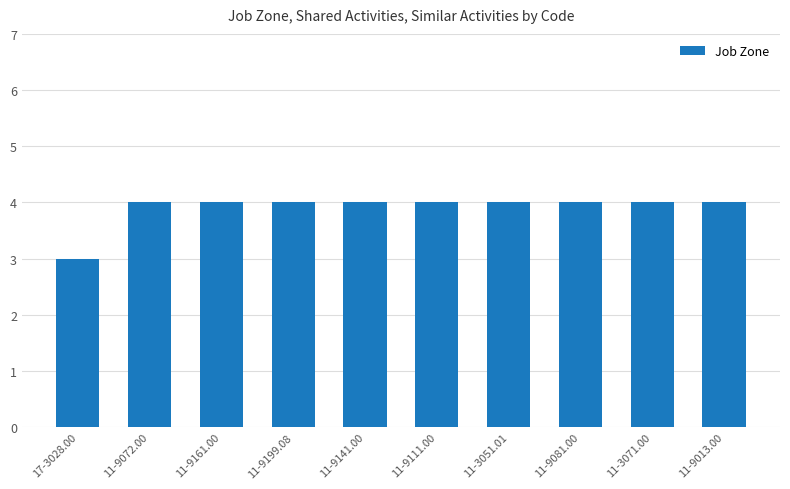

Is it true that the value at 11-9081.00 is 6?

False